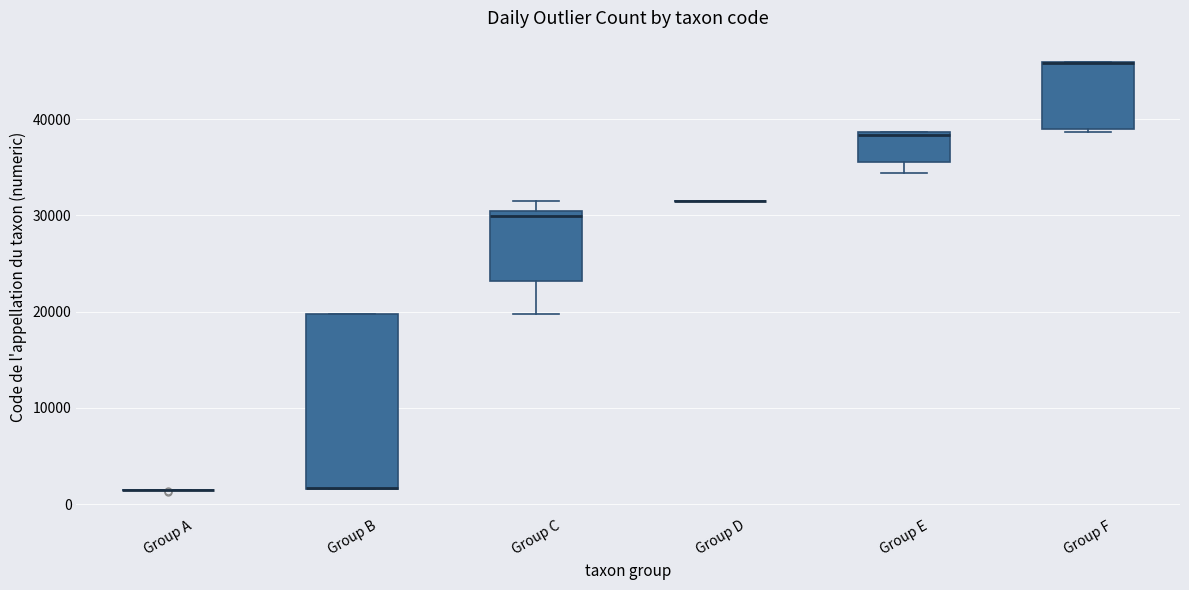

Reading left to right, read every box against the y-axis: the position of its median line, the range the box covers, and the ends of its whiskers. The values are not printed on the chart, so give them approximately, as read against the axis.

Group A: box collapsed to a line at 1000, whiskers 1000 to 1000
Group B: median 2000 (drawn on the box's lower edge), box 2000 to 20000, whiskers 2000 to 20000
Group C: median 30000 (just below the box's upper edge), box 23000 to 30000, whiskers 20000 to 32000
Group D: box collapsed to a line at 32000, whiskers 32000 to 32000
Group E: median 38000, box 35000 to 39000, whiskers 34000 to 39000
Group F: median 46000 (drawn on the box's upper edge), box 39000 to 46000, whiskers 39000 (just below the box's lower edge) to 46000